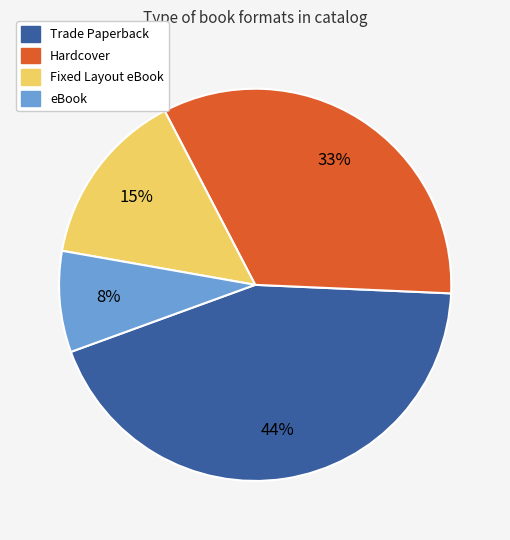

Rank the categories by value from lowest to highest.

eBook, Fixed Layout eBook, Hardcover, Trade Paperback